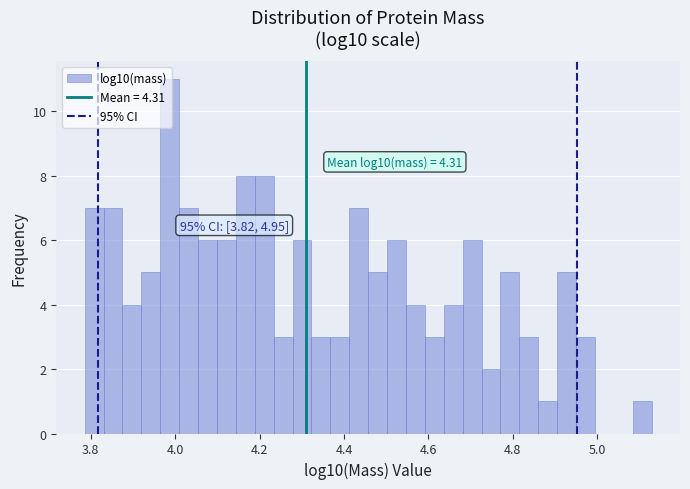

Read against the x-axis, roughly where is the centre of the tallest bar?

3.98